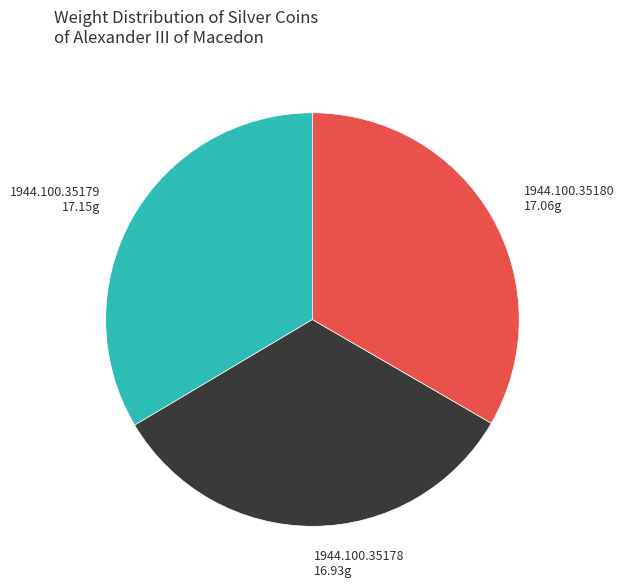

What is the ratio of the value at 1944.100.35179 to the value at 1944.100.35178?

1.0